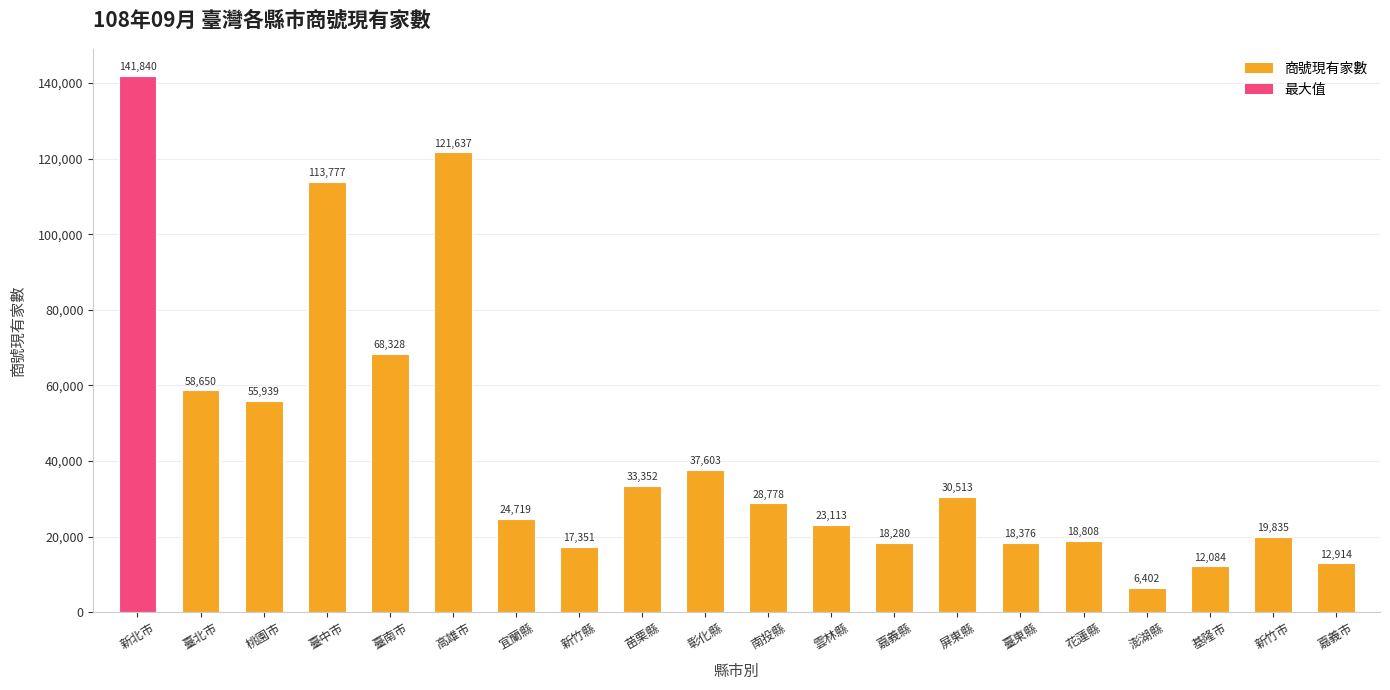

What is the difference between the maximum and minimum values?

135438